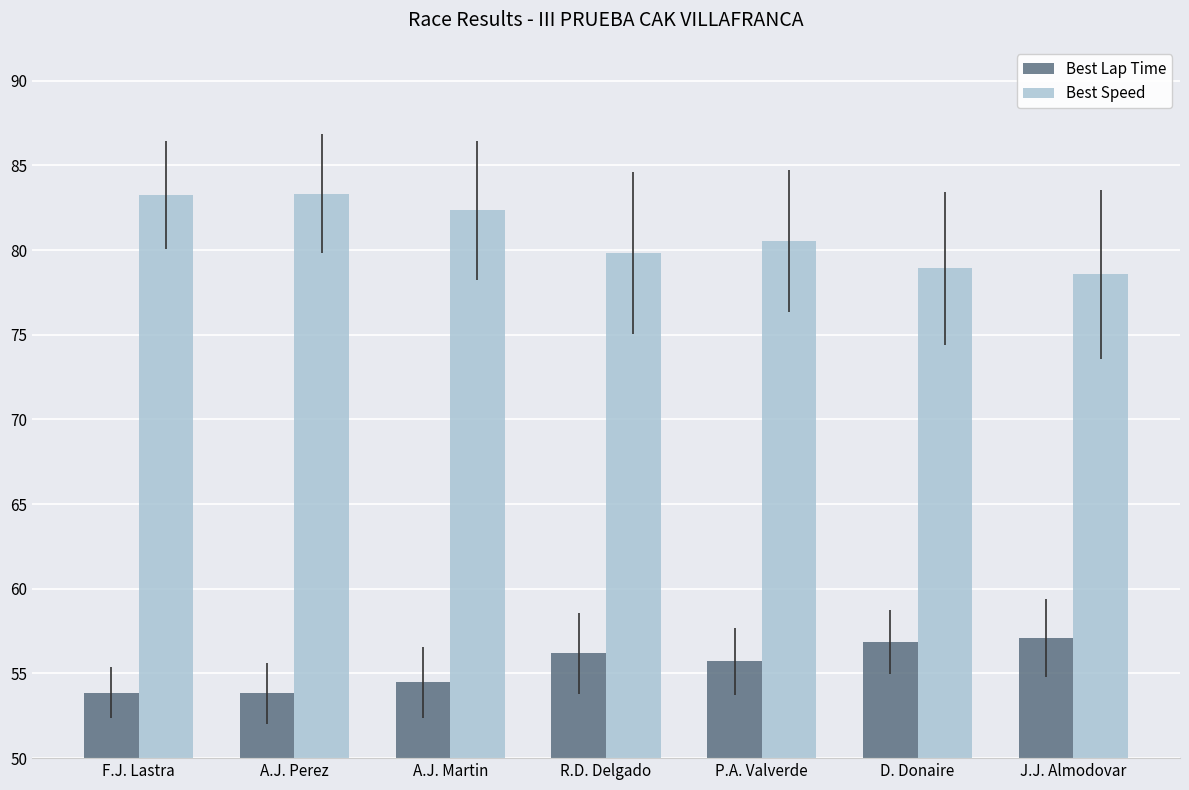

What is the average value of the Best Lap Time series?

55.4